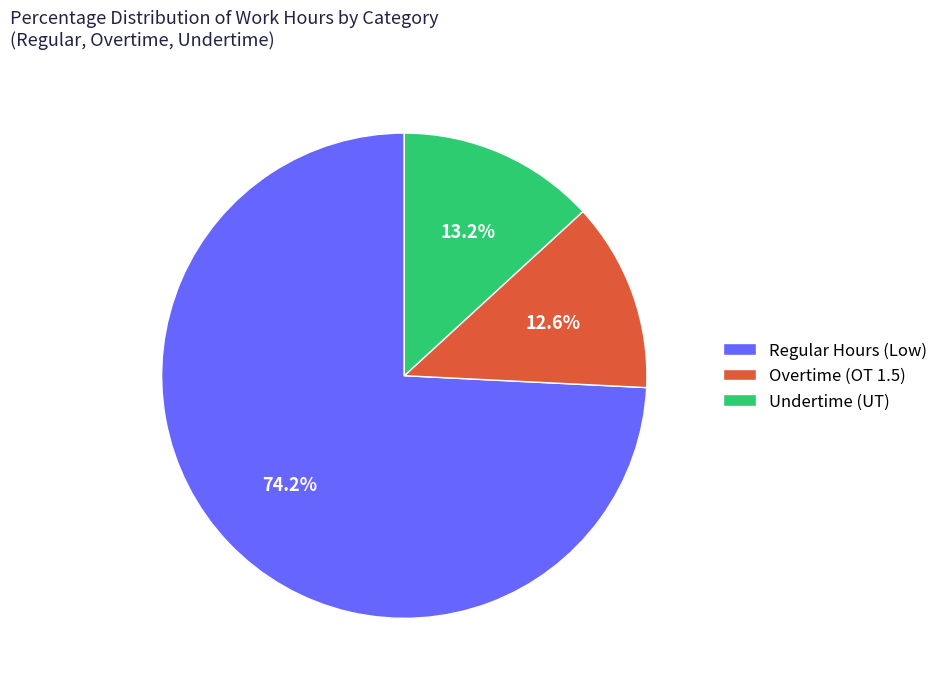

Count the number of slices in the pie.

3